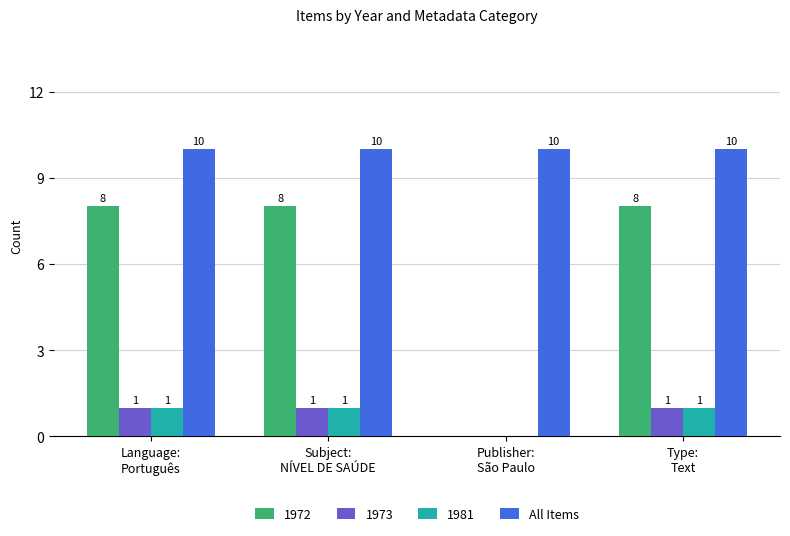

Which series has the largest total across all categories?

All Items